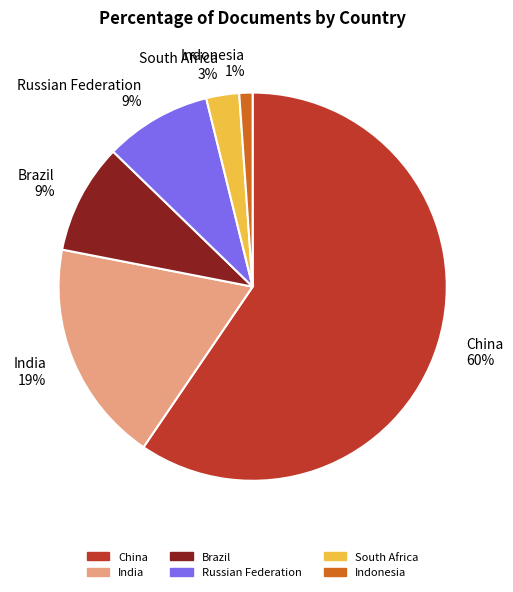

How many slices are in this pie chart?

6